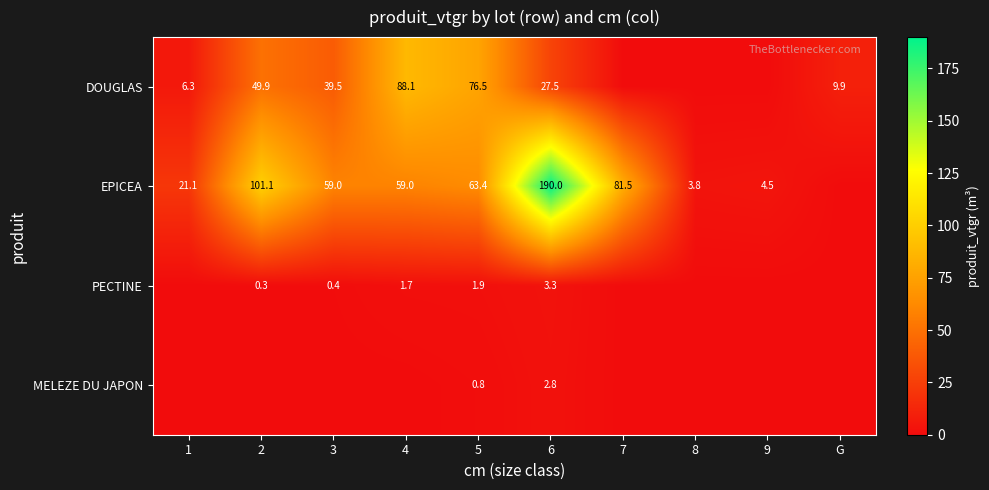

The value of MELEZE DU JAPON at 5 is 1.2. True or false?

False